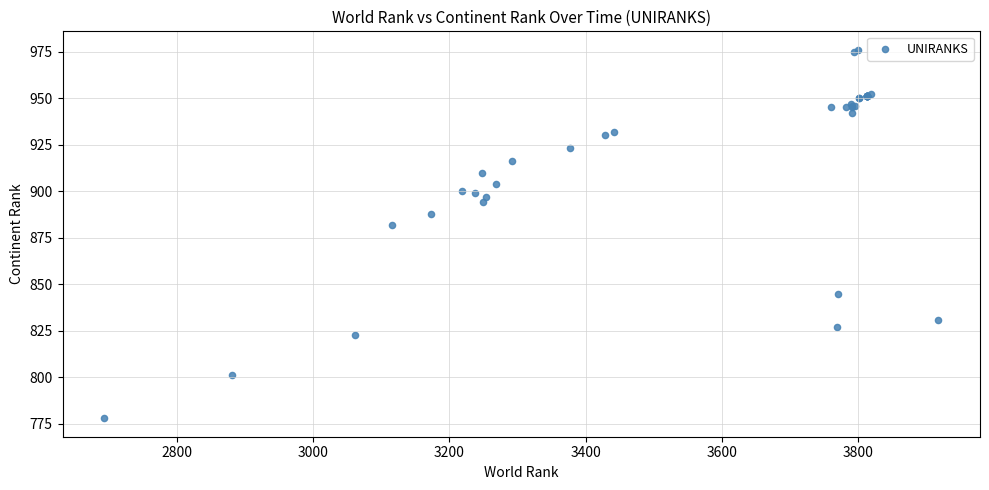

What Y value in the scatter plot is closest to 877?

882